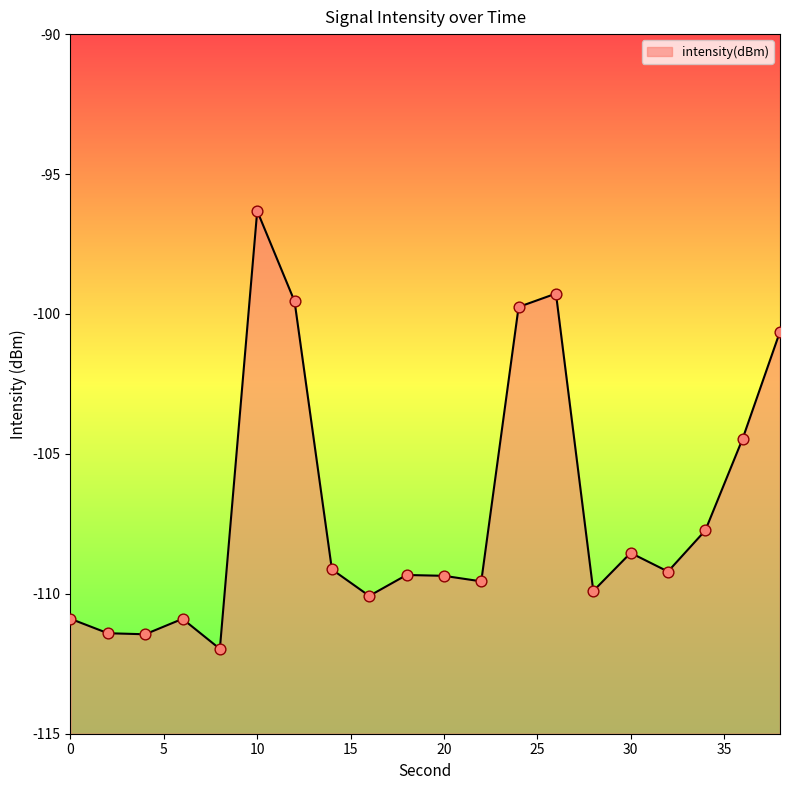

What is the change in value from 16 to 36?

+5.6